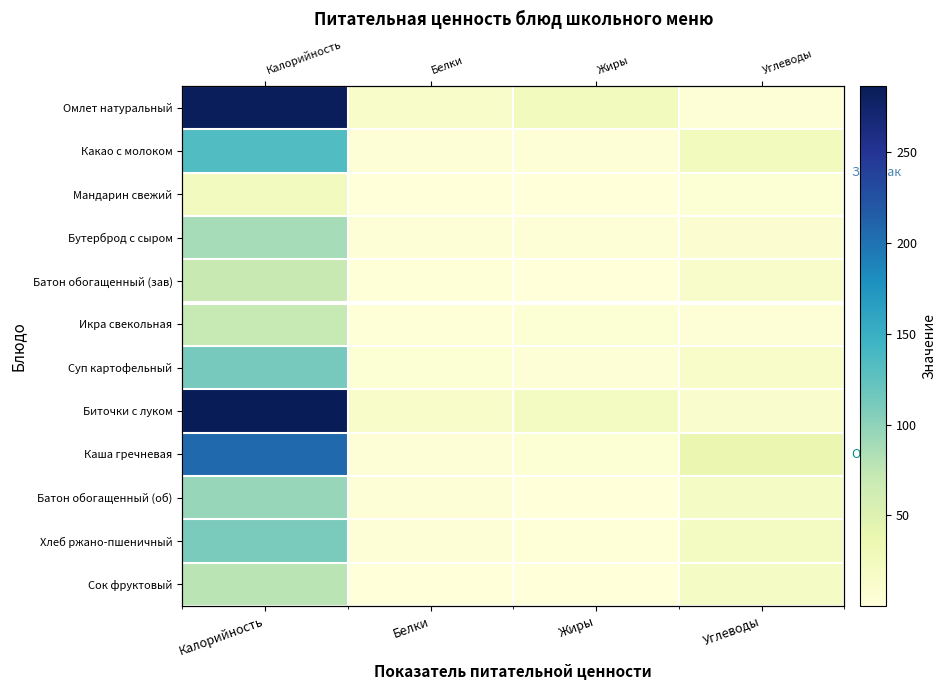

At which category is the sum across all series the highest?

Калорийность